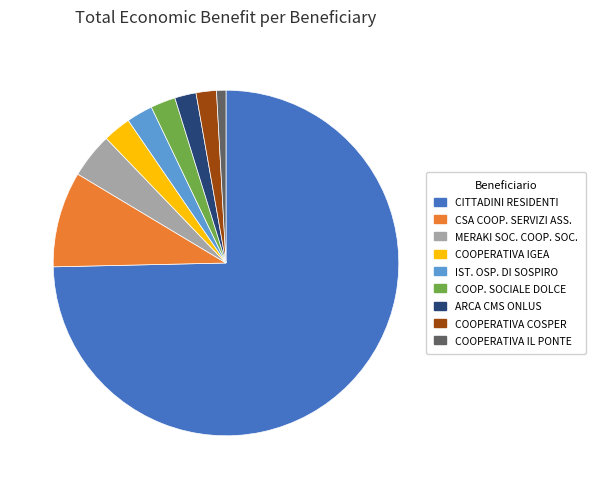

Does any single category account for the majority?

Yes